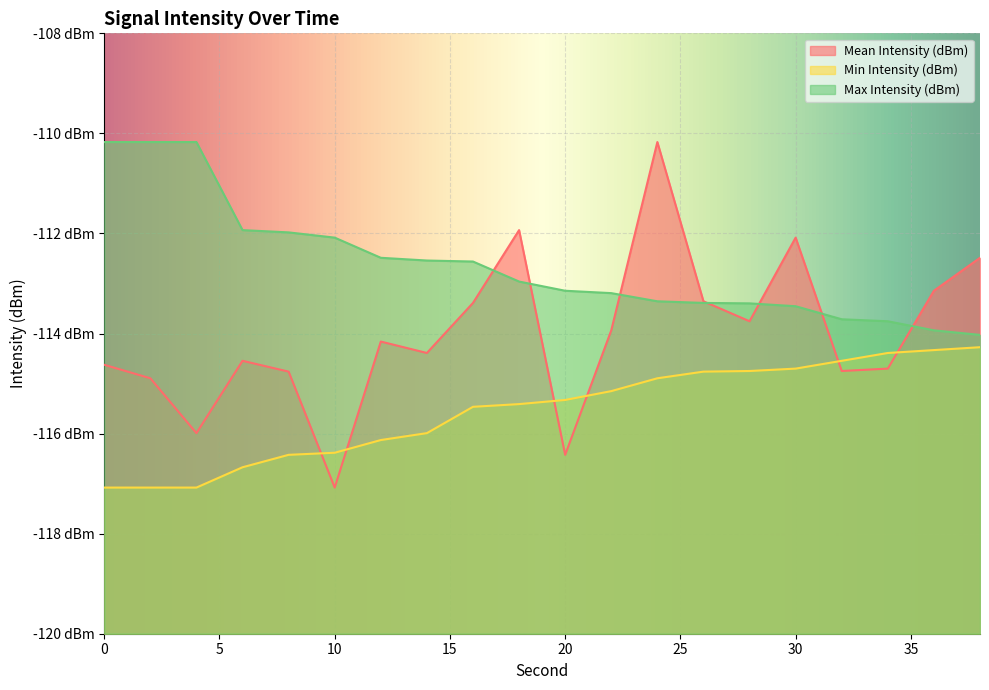

At how many categories does at least one series exceed -114?

20